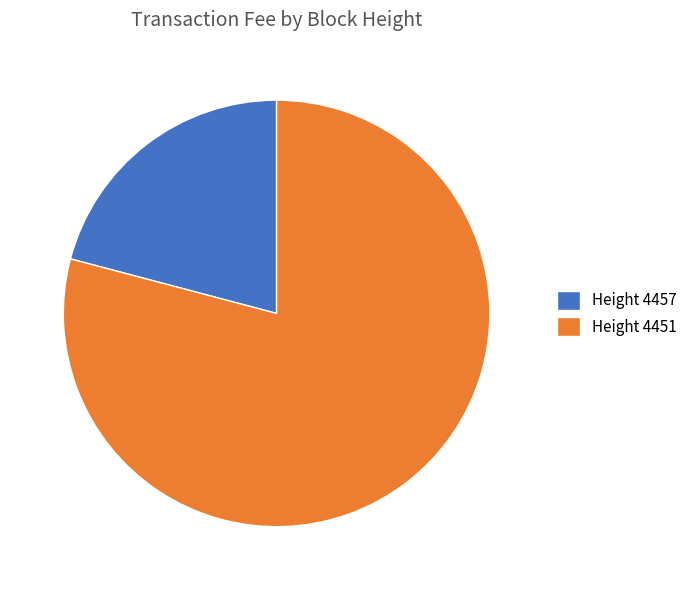

The Height 4451 slice represents 87% of the pie. True or false?

False